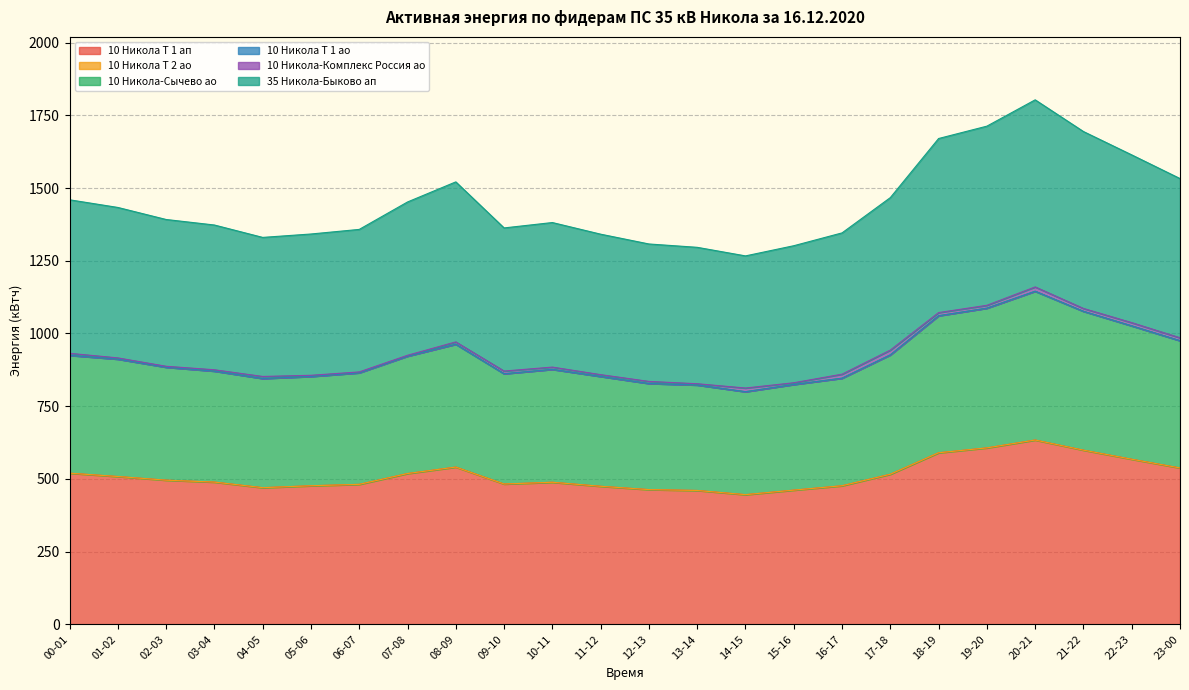

Which has a higher value, 02-03 or 08-09?

08-09